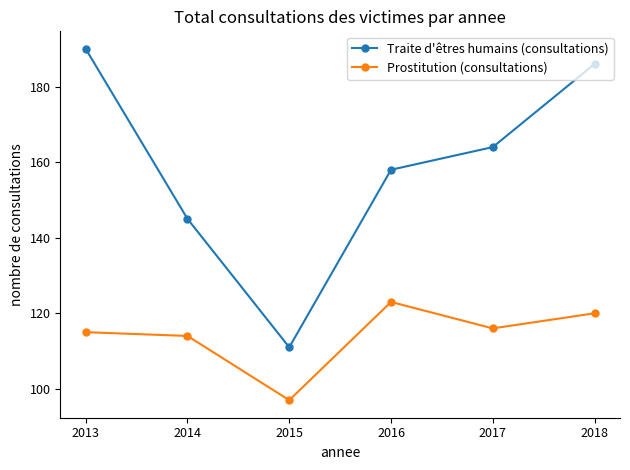

Rank the series by their average value, from highest to lowest.

Traite d'êtres humains (consultations), Prostitution (consultations)